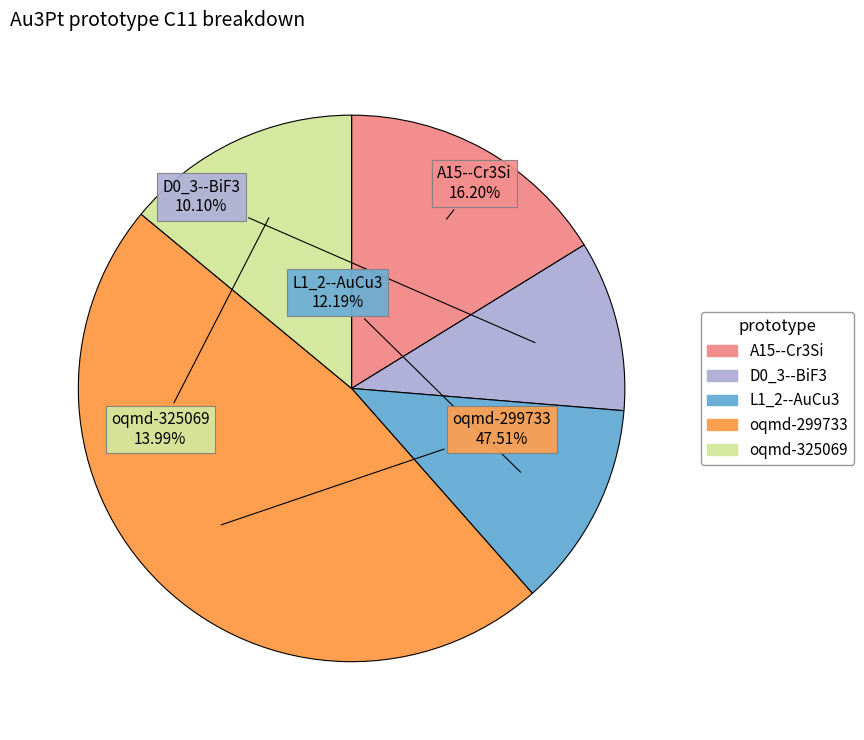

Is it true that D0_3--BiF3 is 15% of the pie?

False